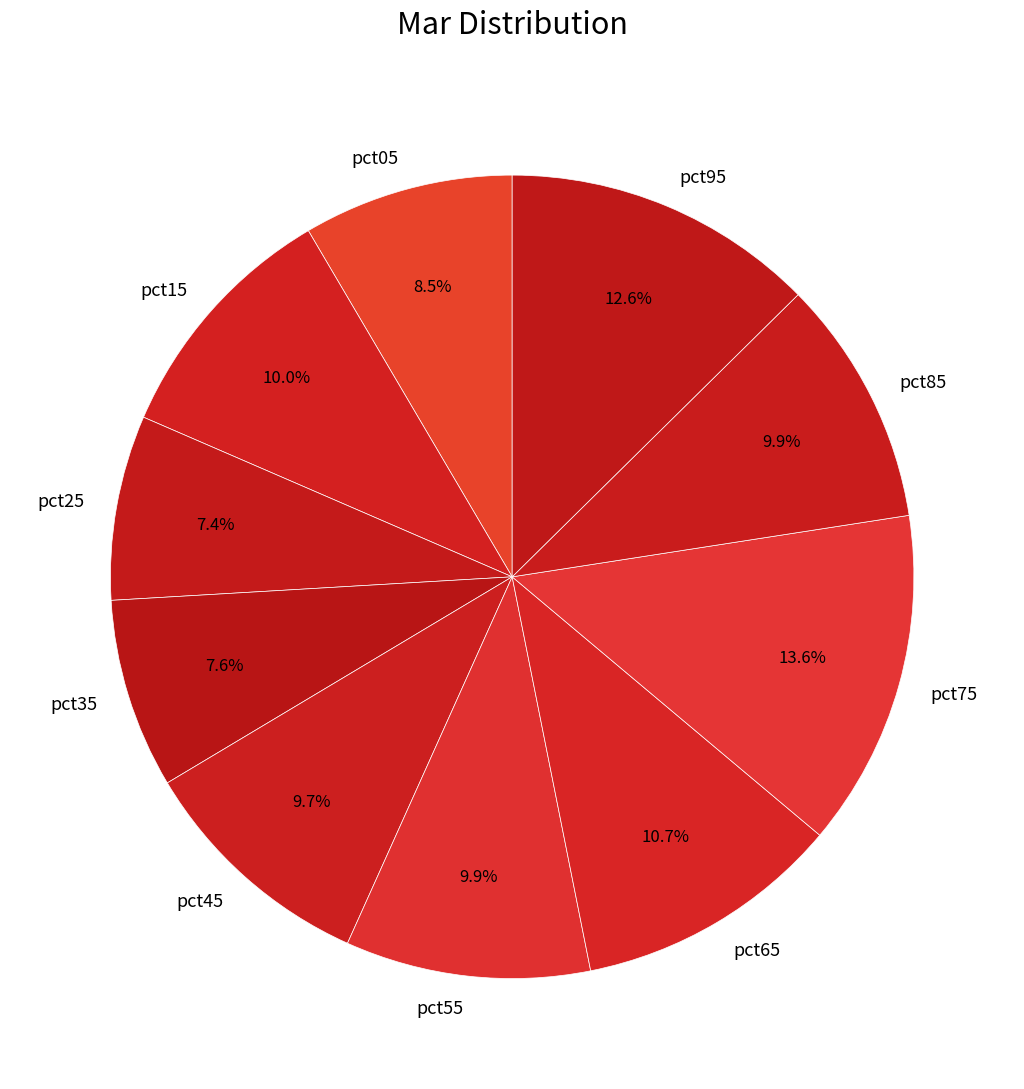

To the nearest percent, what percentage of the pie is pct25?

7%